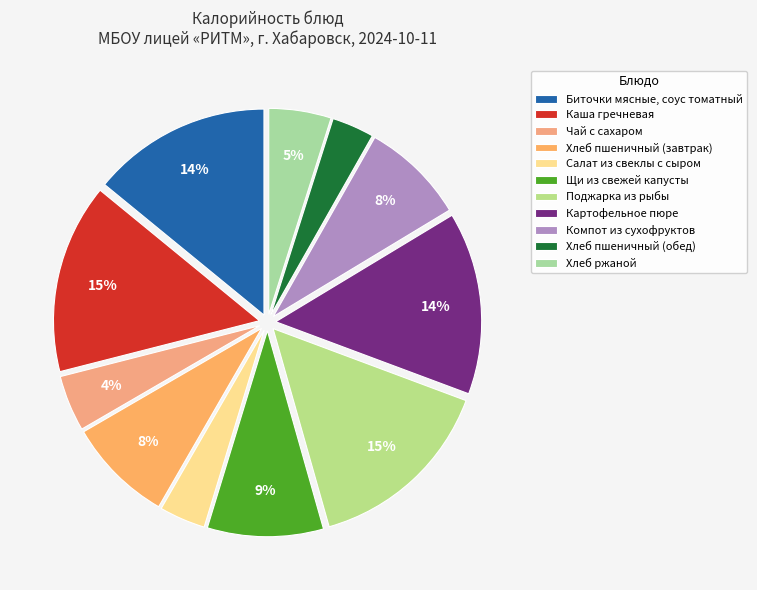

To the nearest percent, what percentage of the pie is Биточки мясные, соус томатный?

14%